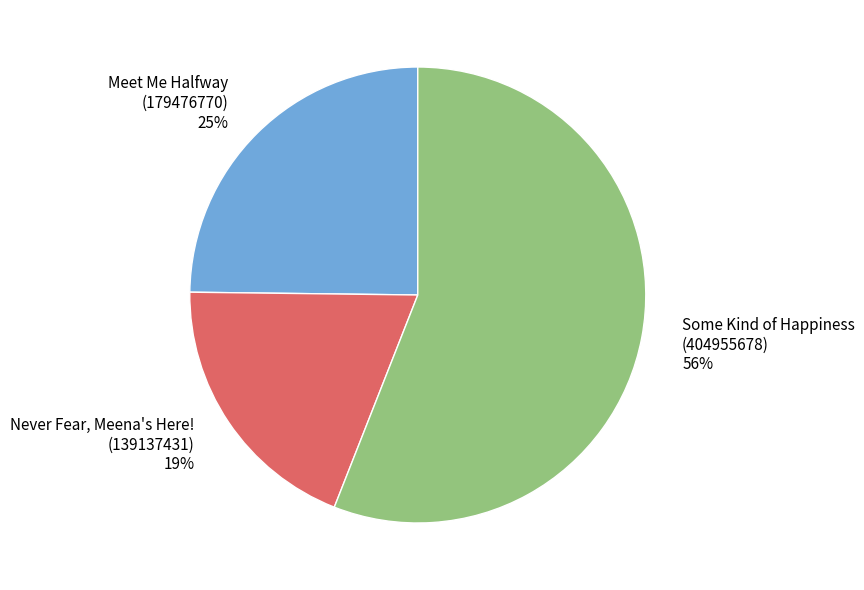

Is there a majority slice in this chart?

Yes